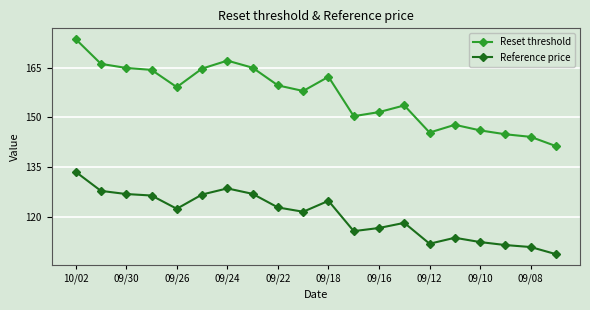

True or false: Reference price and Reset threshold intersect in this chart.

False